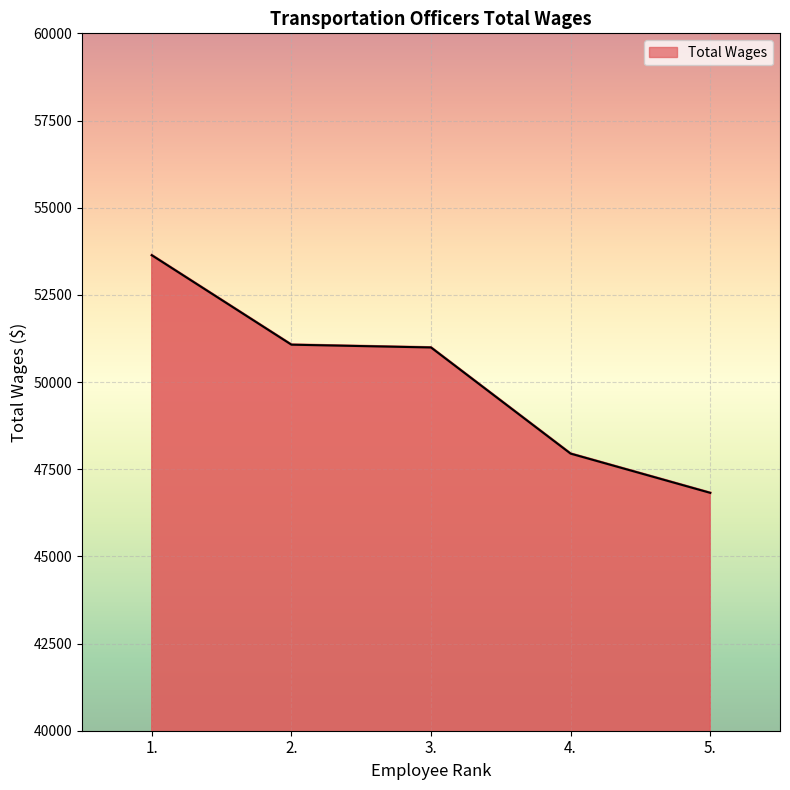

Between 5. and 3., which is larger?

3.